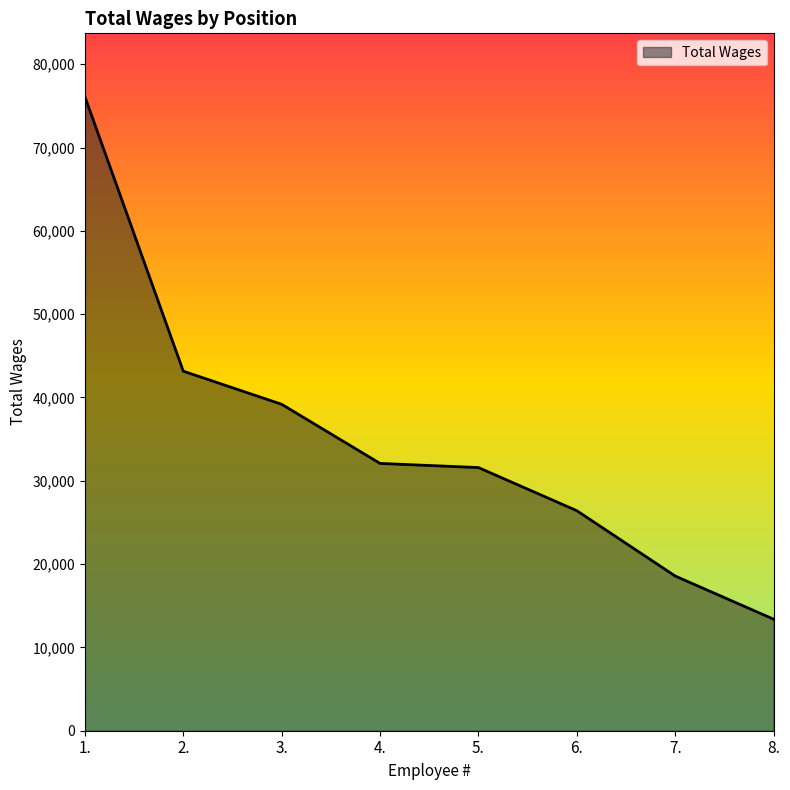

Does the chart have visible grid lines?

No